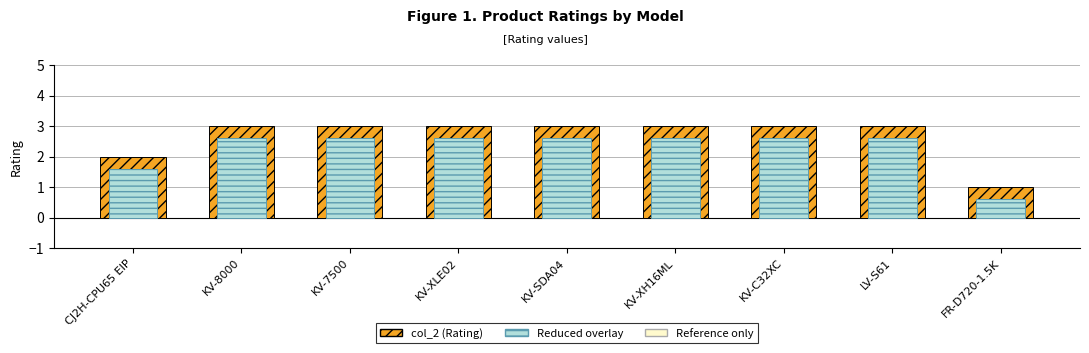

The overlay series shows 2.6 at KV-XLE02. True or false?

True